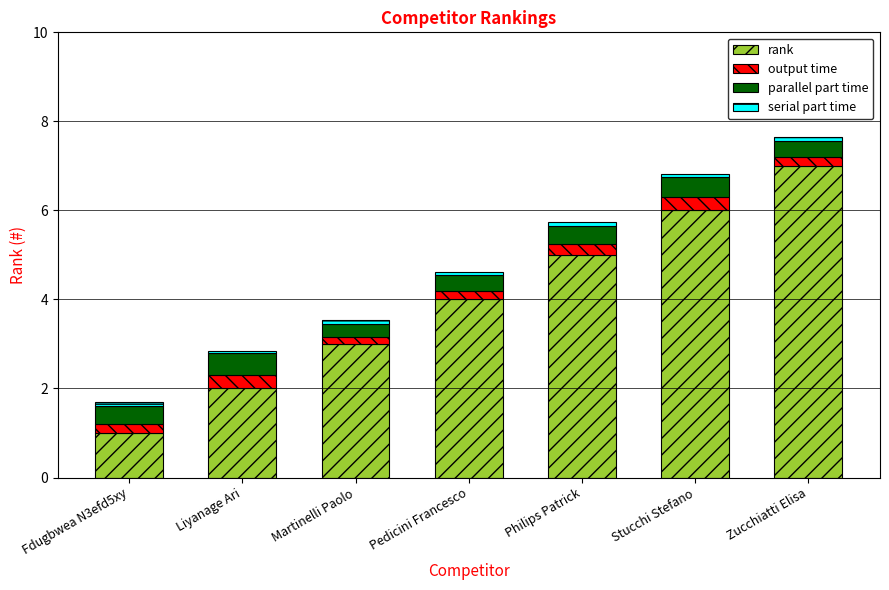

At which label is rank closest to 4?

Pedicini Francesco